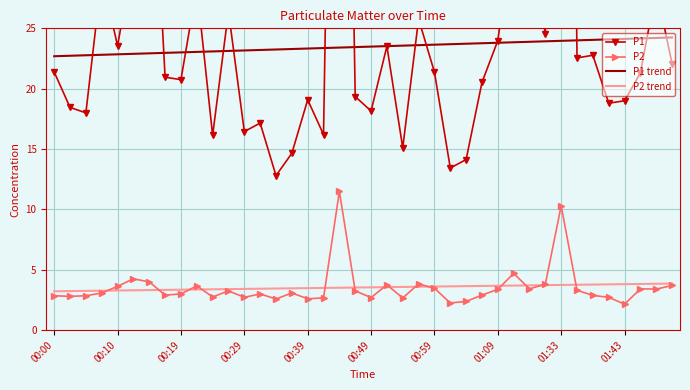

Rank the series by their maximum value, from lowest to highest.

P2 trend, P2, P1 trend, P1